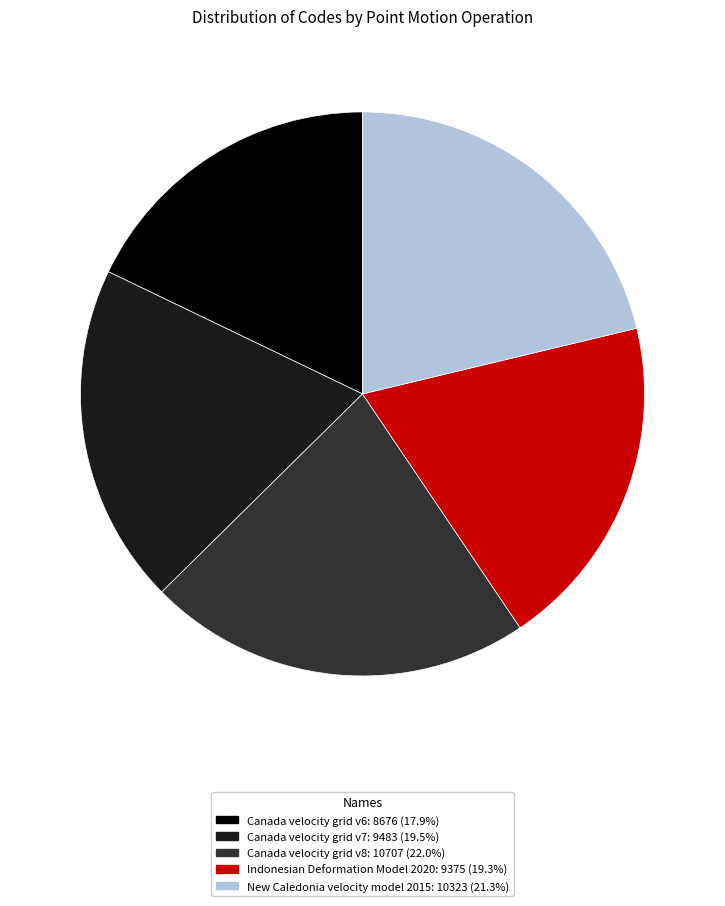

Approximately how many times larger is the value at Indonesian Deformation Model 2020 compared to Canada velocity grid v8?

0.9